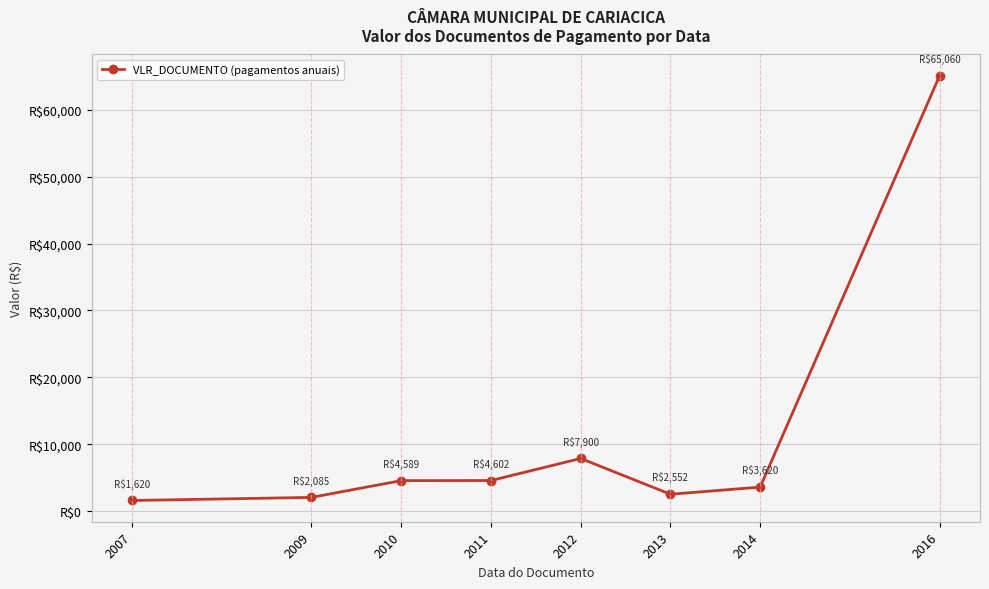

How many points are higher than both their immediate neighbors (excluding endpoints)?

1